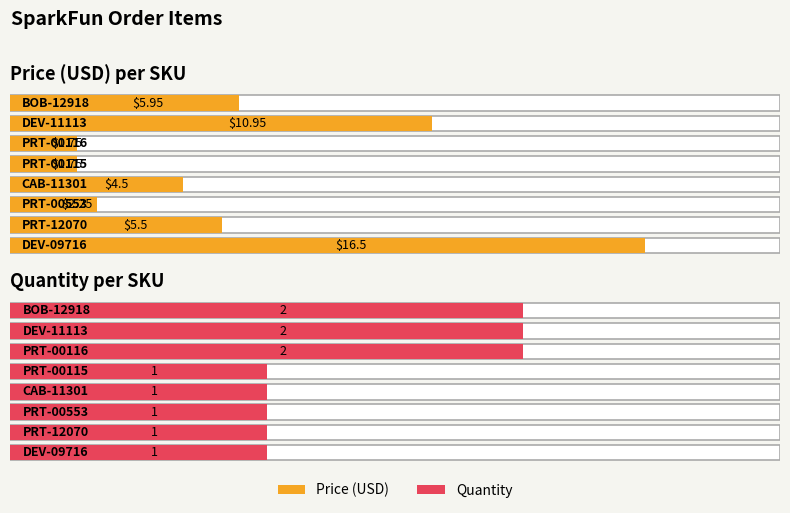

The Price (USD) series shows 2.6 at PRT-00115. True or false?

False